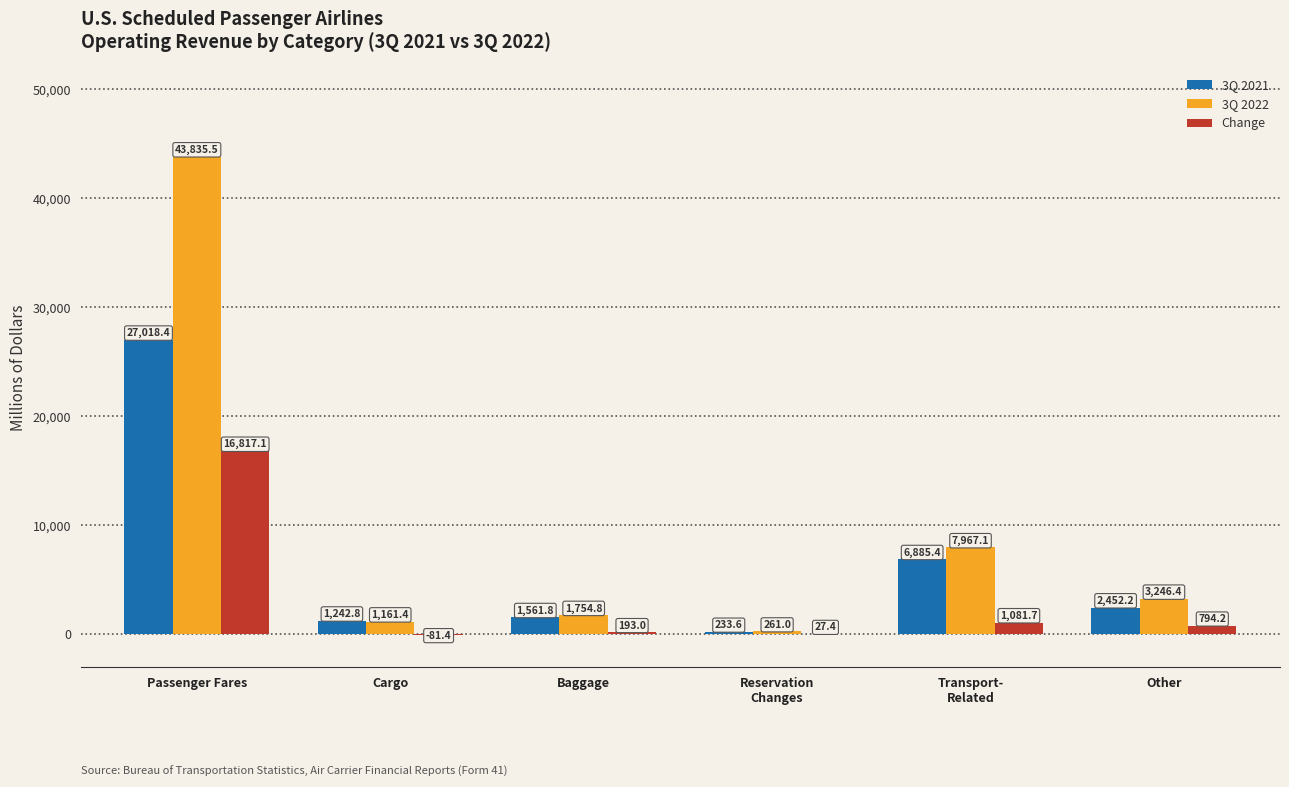

Reading left to right, what are all the values shown in this chart?

3Q 2021: Passenger Fares=27018.4	Cargo=1242.8	Baggage=1561.8	Reservation
Changes=233.6	Transport-
Related=6885.4	Other=2452.2
3Q 2022: Passenger Fares=43835.5	Cargo=1161.4	Baggage=1754.8	Reservation
Changes=261.0	Transport-
Related=7967.1	Other=3246.4
Change: Passenger Fares=16817.1	Cargo=-81.4	Baggage=193.0	Reservation
Changes=27.4	Transport-
Related=1081.7	Other=794.2